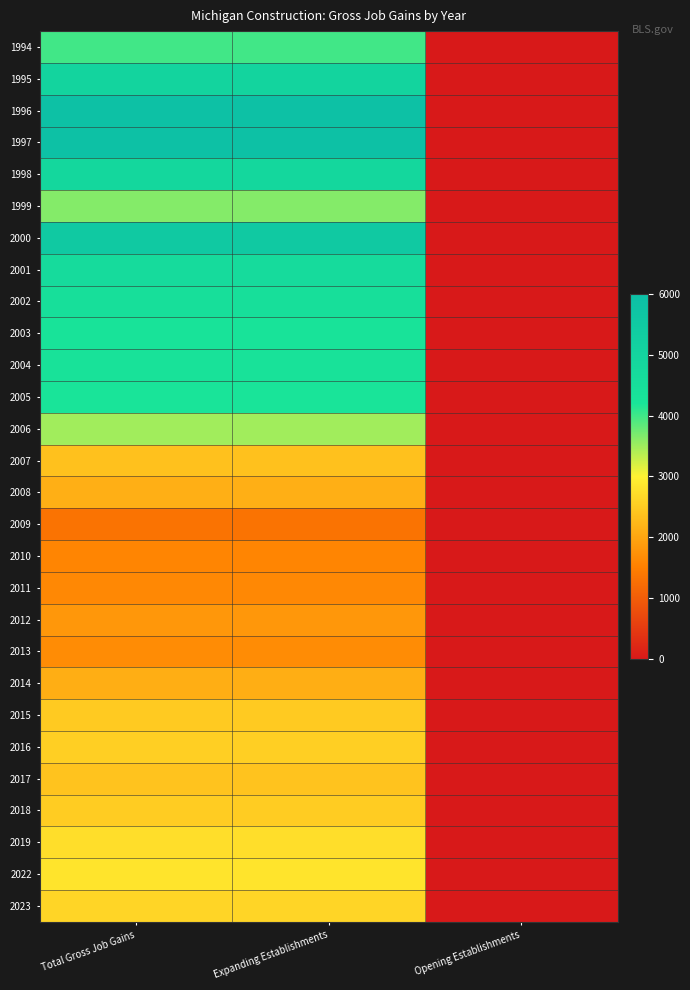

At how many categories does at least one series exceed 5668?

2